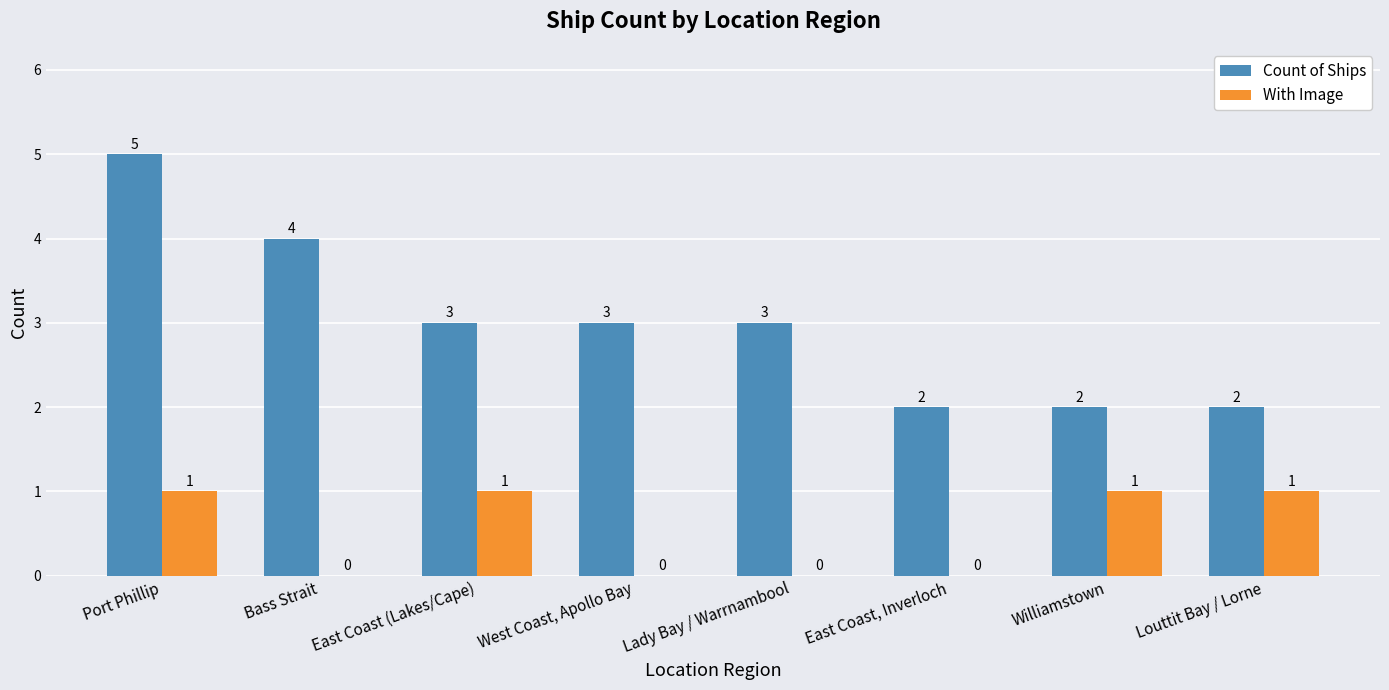

Reading left to right, extract all data points from this chart.

Count of Ships: 5	4	3	3	3	2	2	2
With Image: 1	0	1	0	0	0	1	1